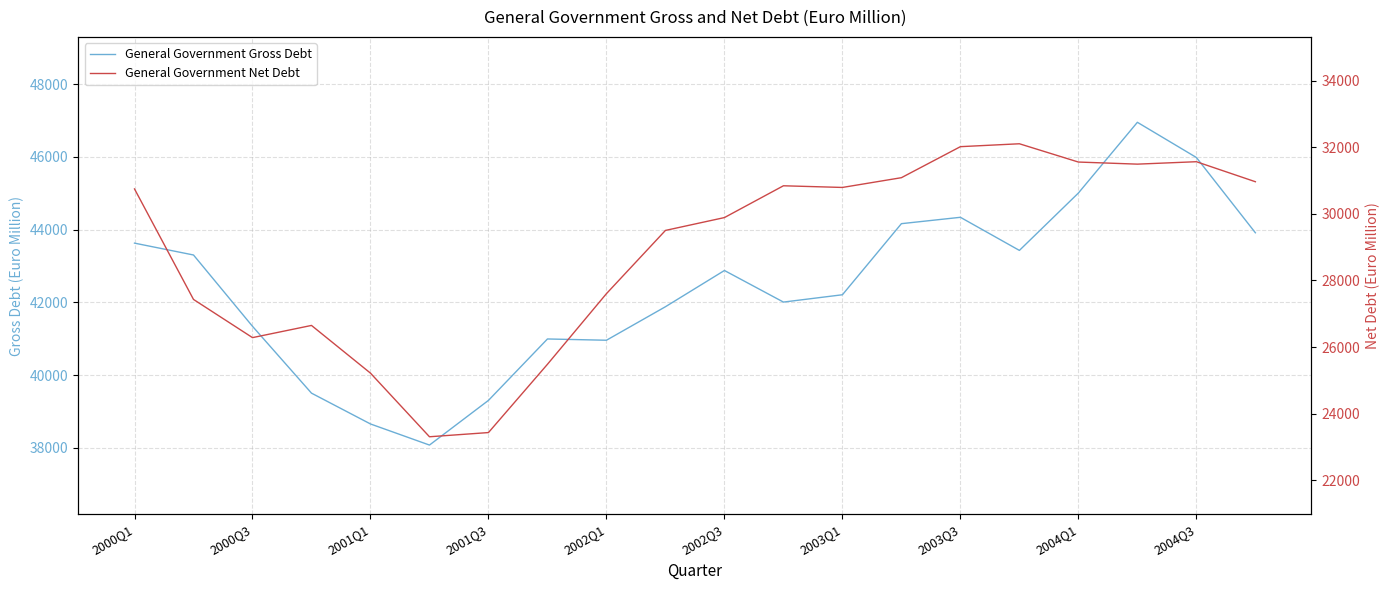

How many data points does each series have?

20